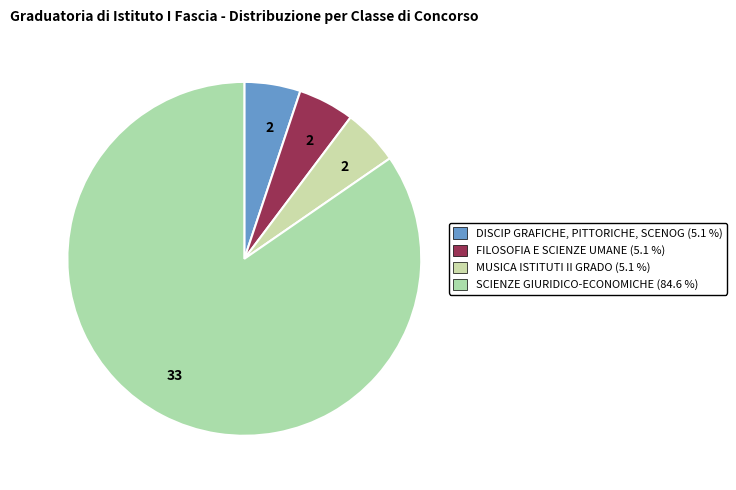

How many slices are in this pie chart?

4